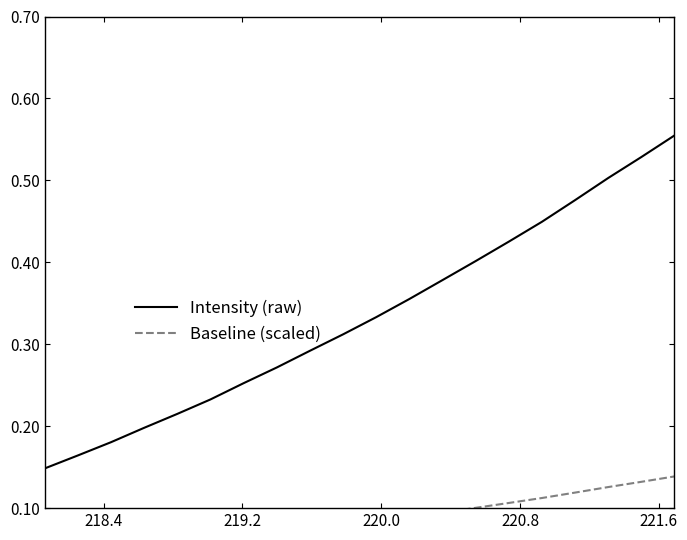

Does the chart have visible grid lines?

No